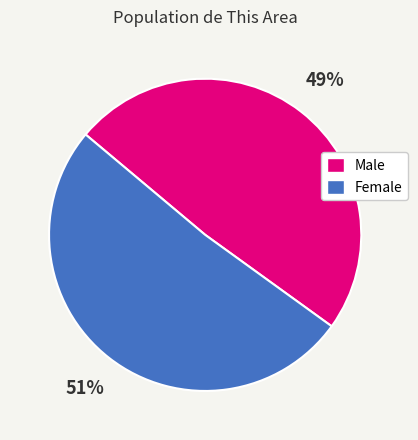

How many slices are in this pie chart?

2